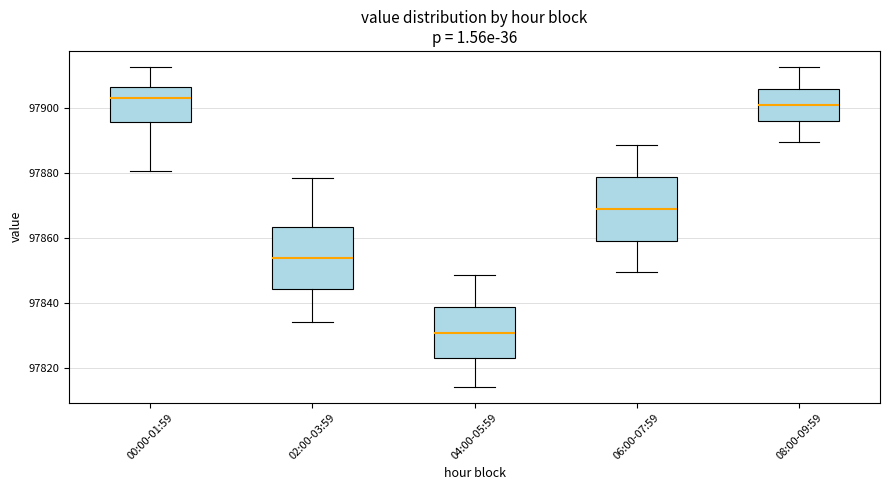

Where is the lower edge of the box for 02:00-03:59 on the y-axis? The values are not printed on the chart, so give them approximately, as read against the axis.

97844